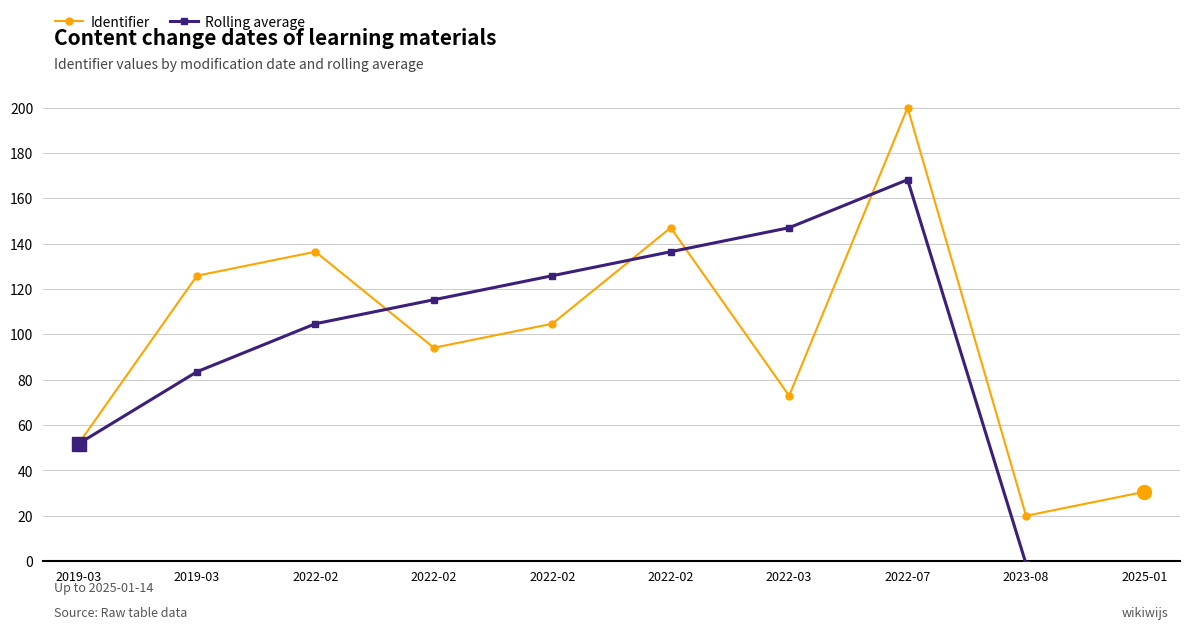

What is the difference between the Identifier values at 2022-02 and 2022-02?

10.6